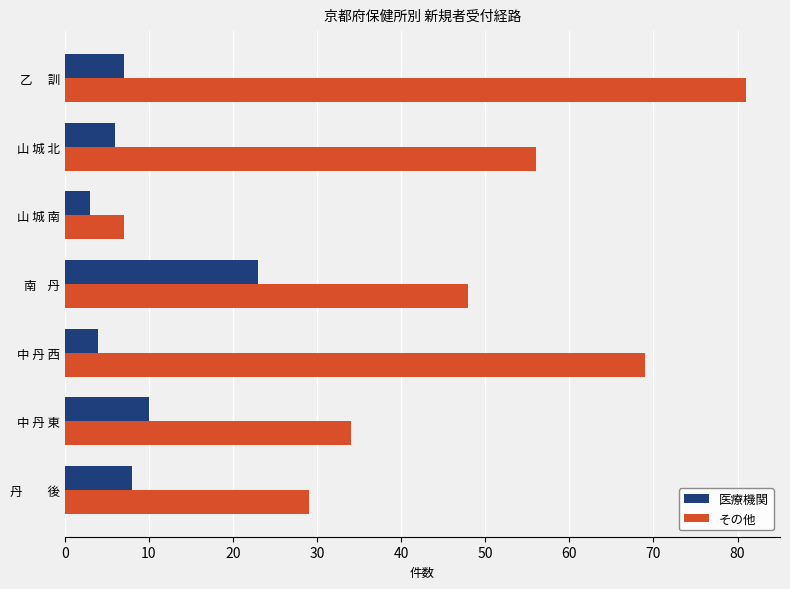

List the series in order of their overall mean, lowest first.

医療機関, その他